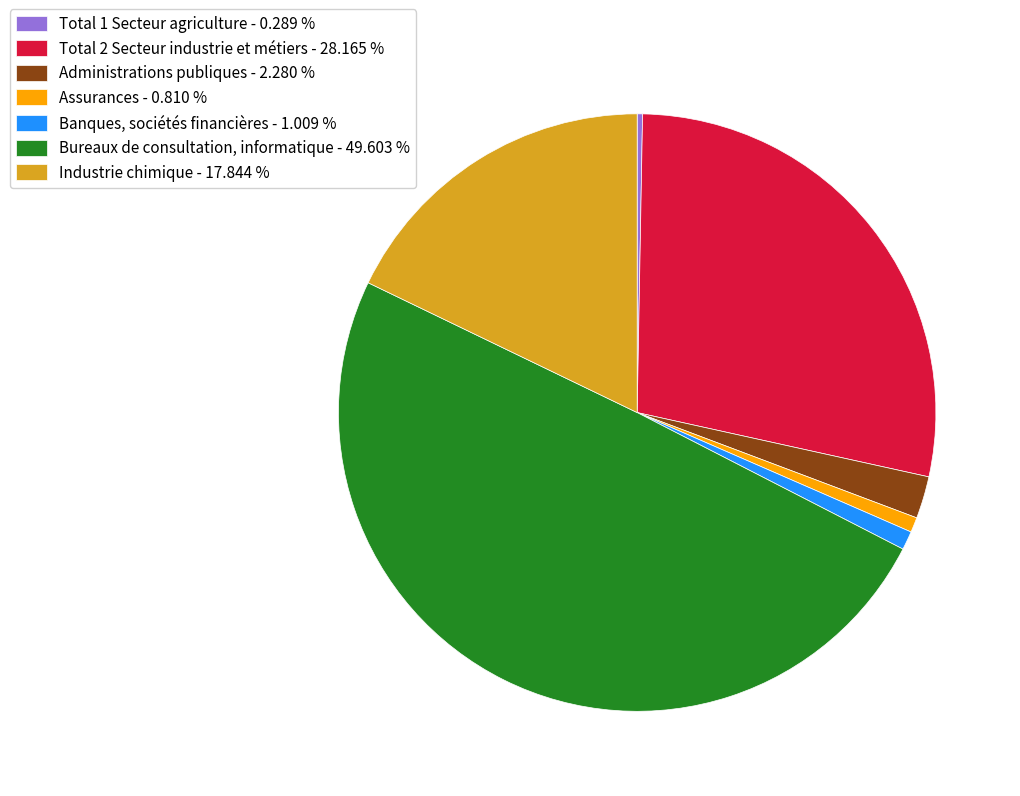

Is Total 2 Secteur industrie et métiers - 28.165 % the majority of the pie?

No